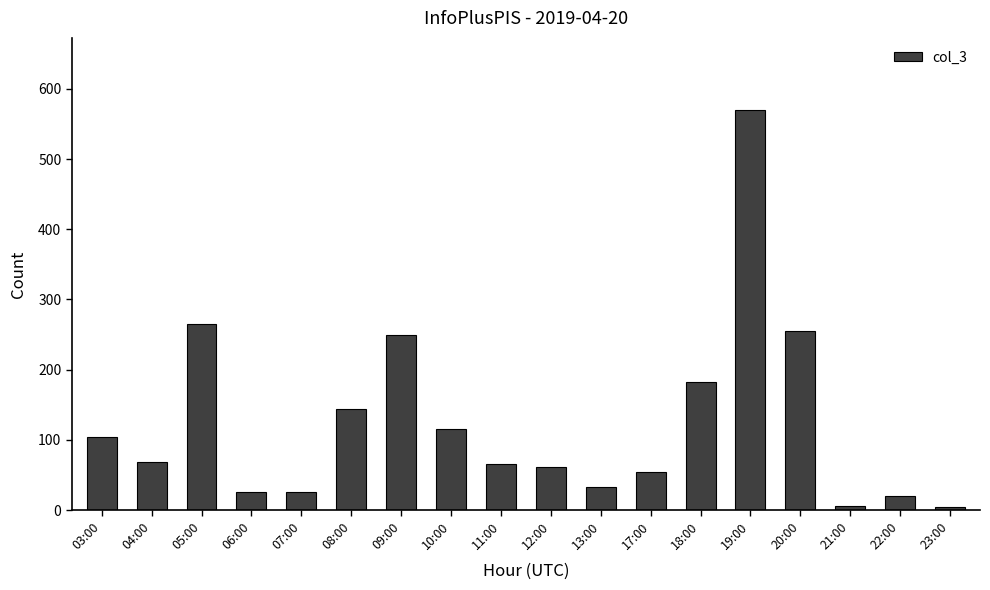

What is the sum of all values?

2252